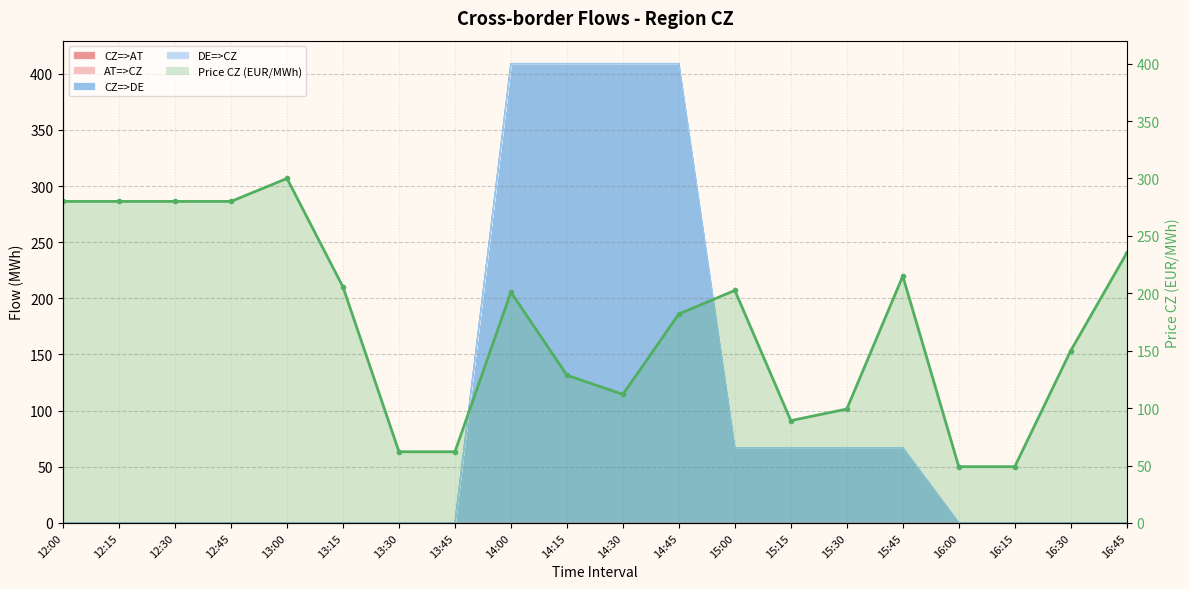

At which category does the chart reach its minimum across all series?

16:00